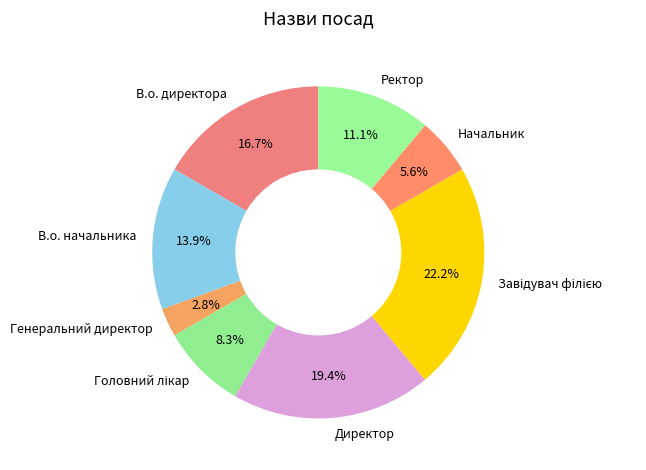

Which category has the smallest portion of the pie?

Генеральний директор